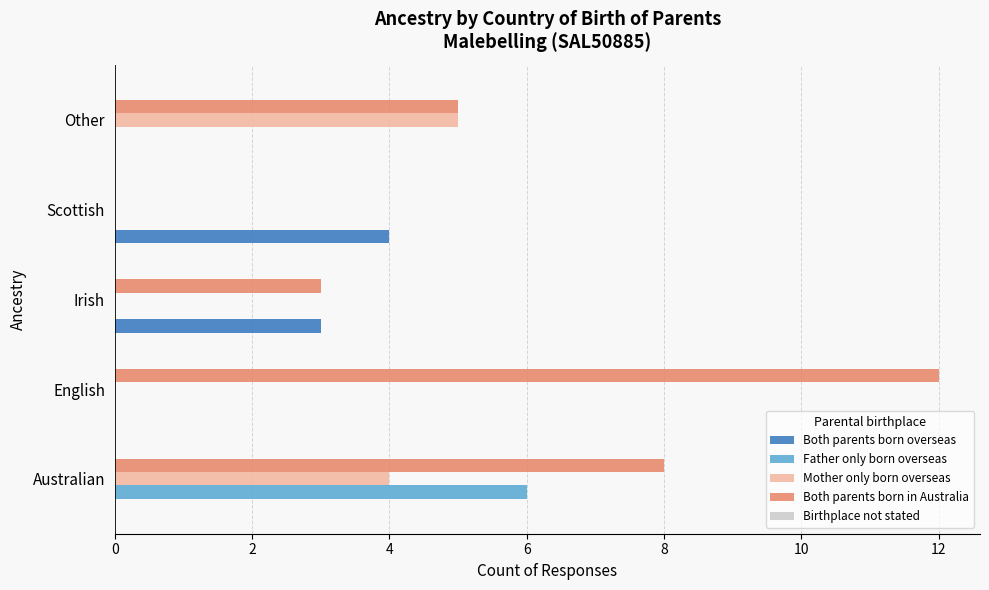

What is the sum of all Both parents born overseas values?

7